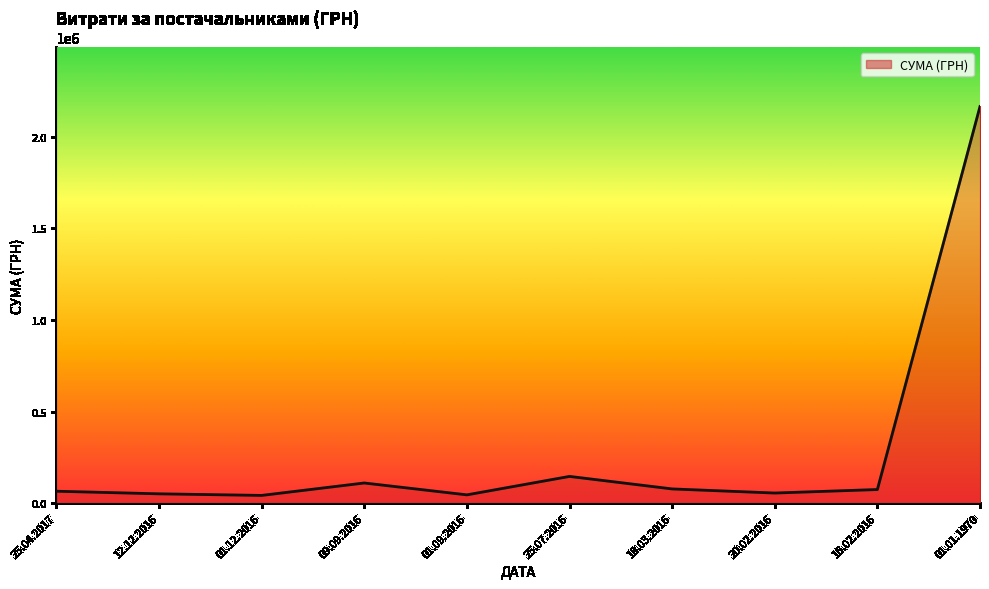

Where is the first local minimum?

01.12.2016